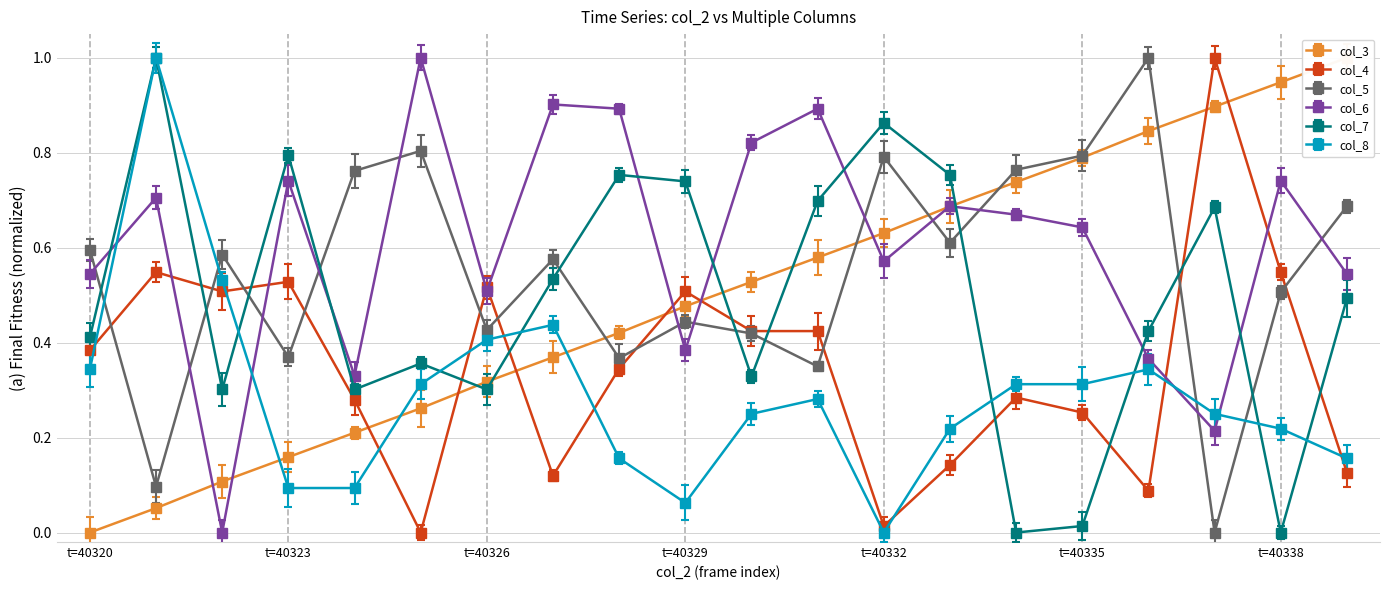

After their last crossing, which series has the higher values: col_5 or col_6?

col_5